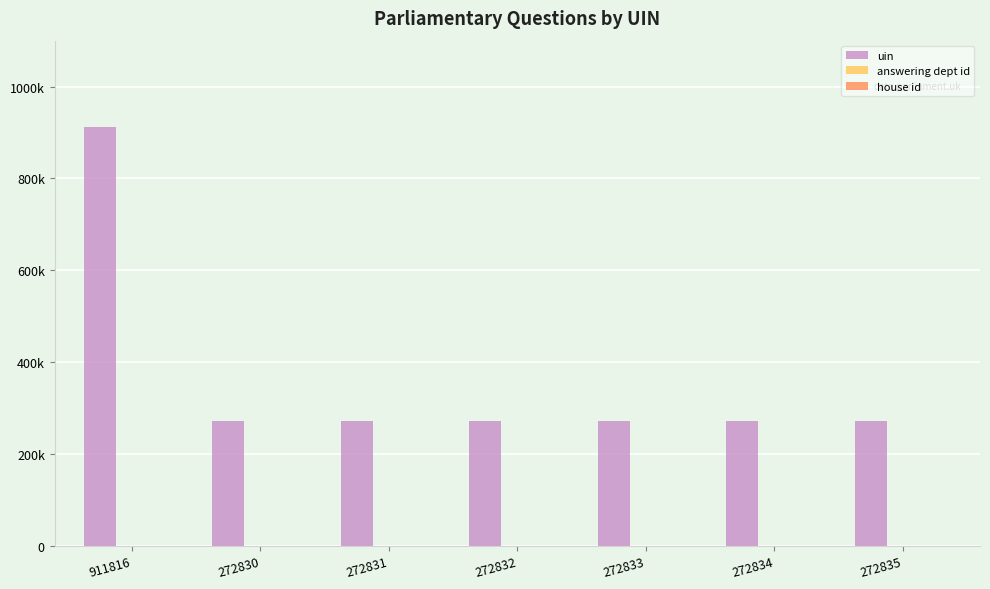

Are the bars grouped side by side (vs. stacked)?

Yes